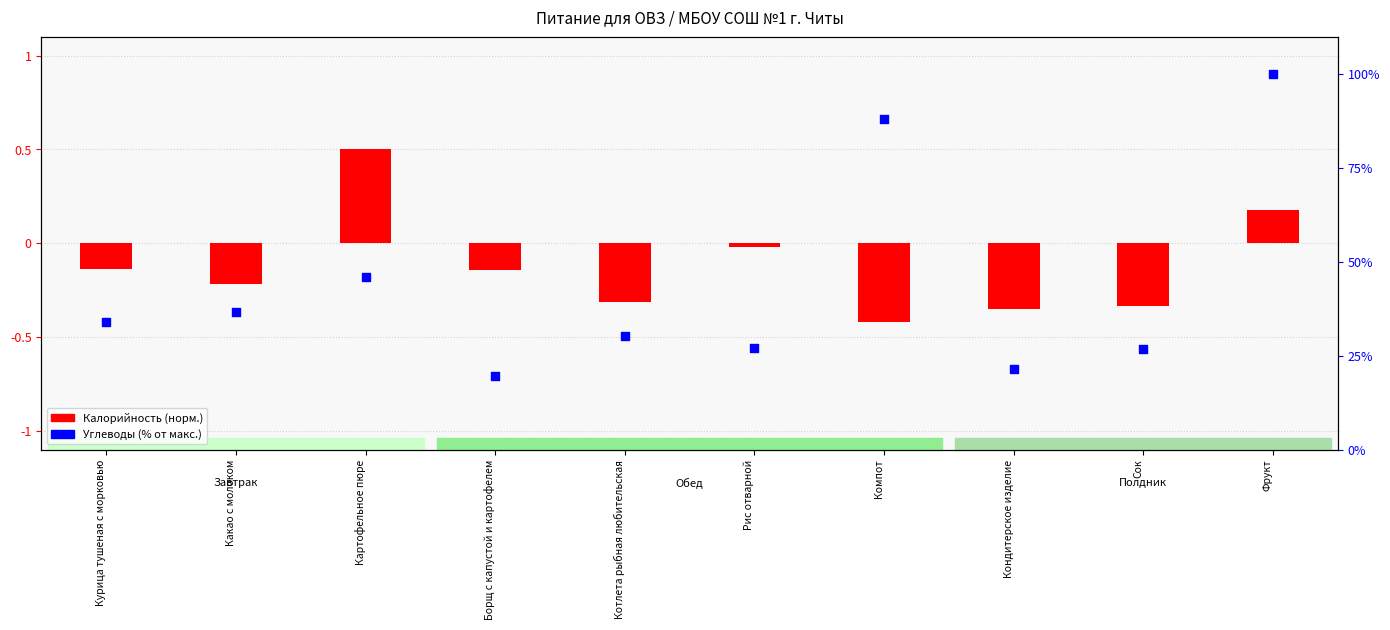

Which series contains the lowest Y value?

Калорийность (норм.)